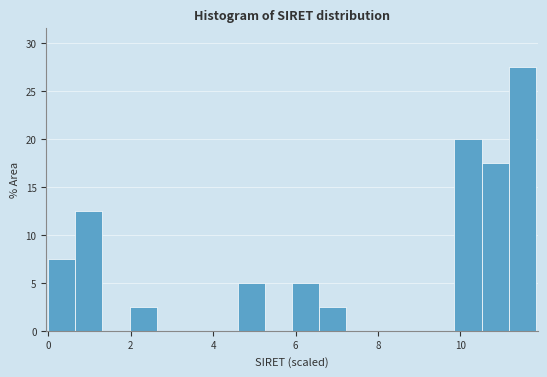

Around what value on the x-axis is the tallest bar? Give the approximate position of its centre, as read against the axis.

11.6